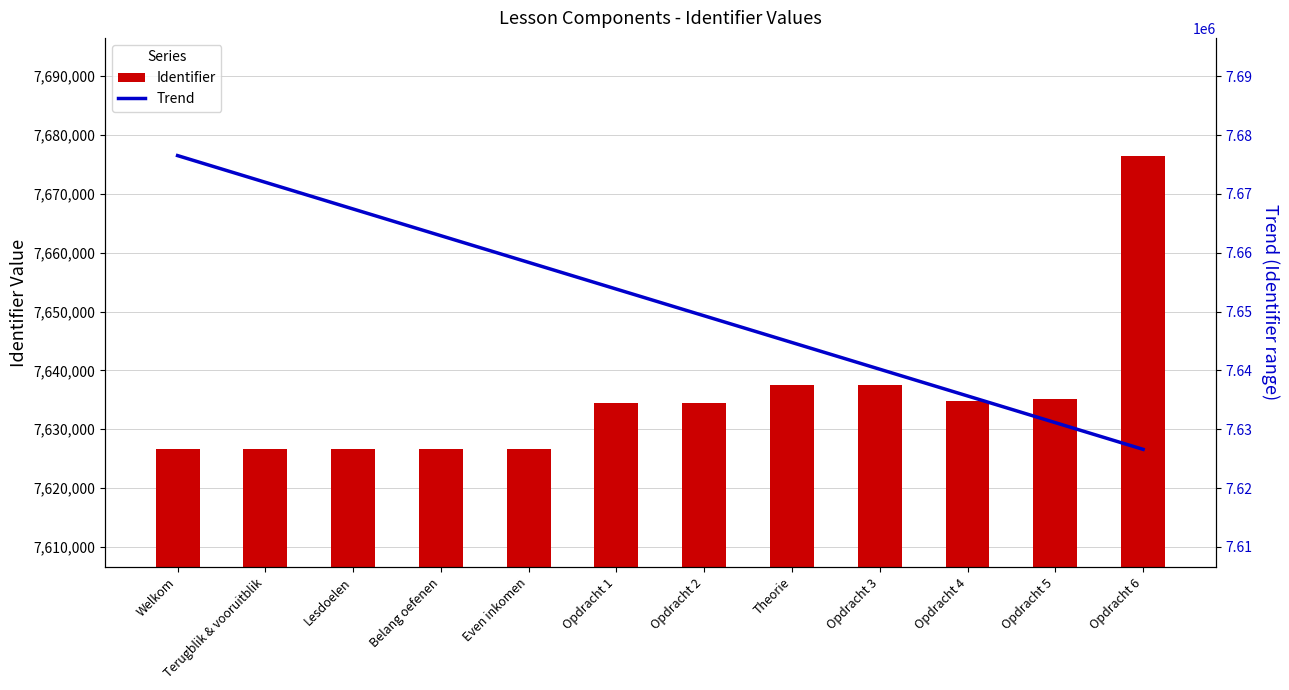

Where is Trend nearest to the value 7651548?

Opdracht 1